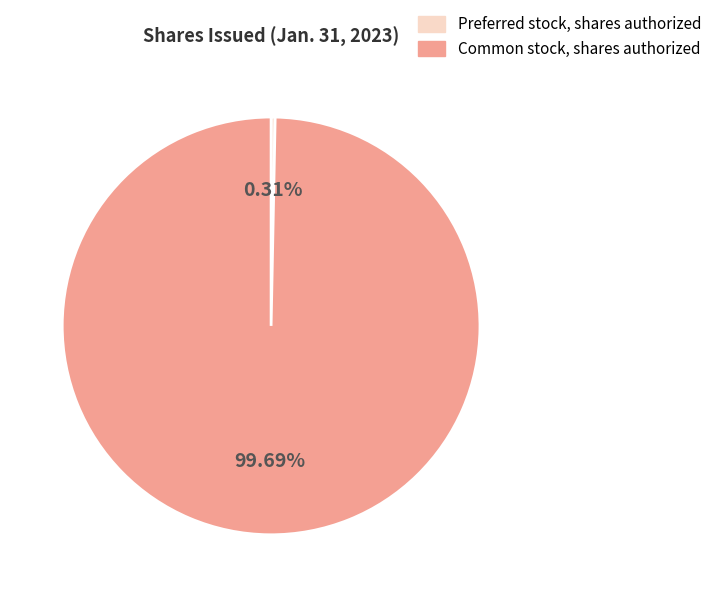

Does any single category account for the majority?

Yes